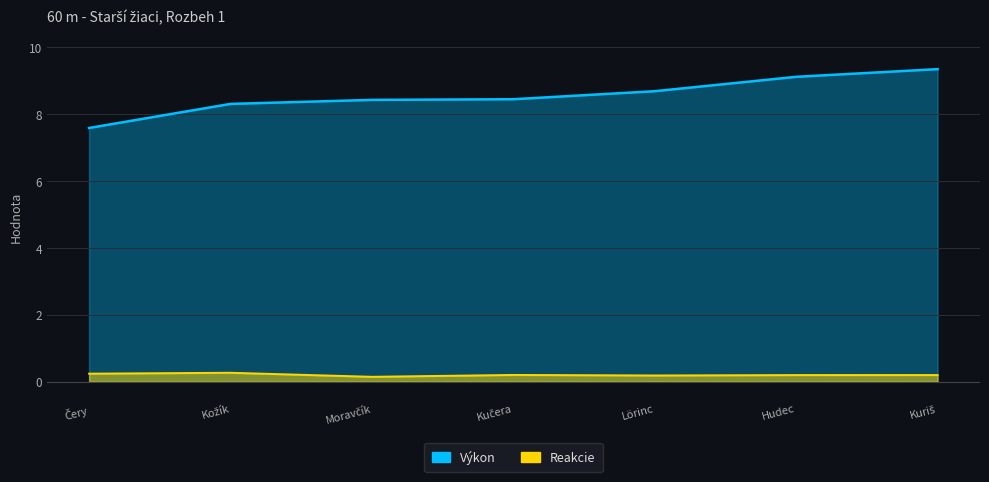

Which series has the largest total across all categories?

Výkon